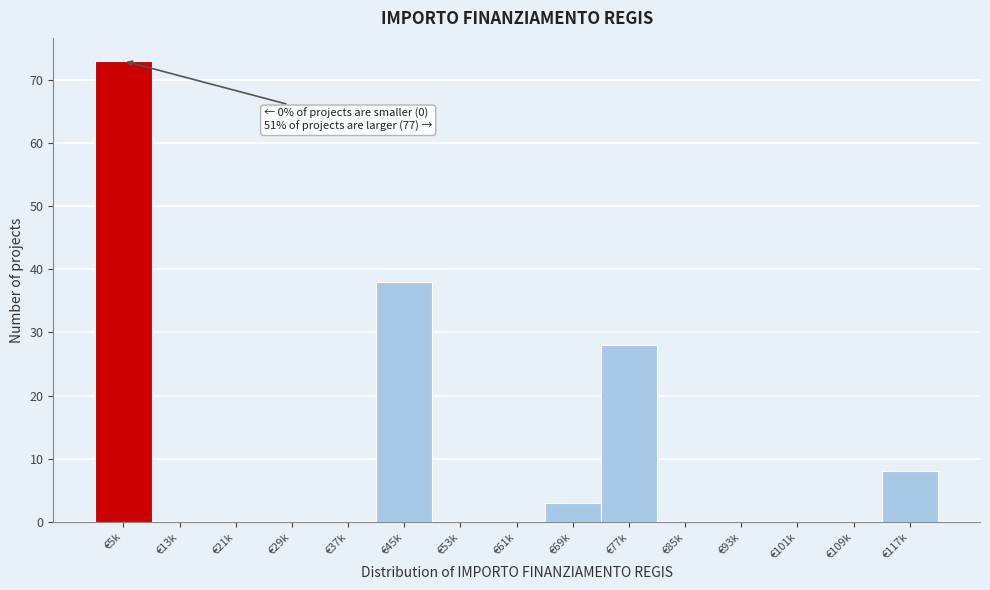

Reading left to right, transcribe all the data shown in this chart.

€5k=73	€13k=0	€21k=0	€29k=0	€37k=0	€45k=38	€53k=0	€61k=0	€69k=3	€77k=28	€85k=0	€93k=0	€101k=0	€109k=0	€117k=8